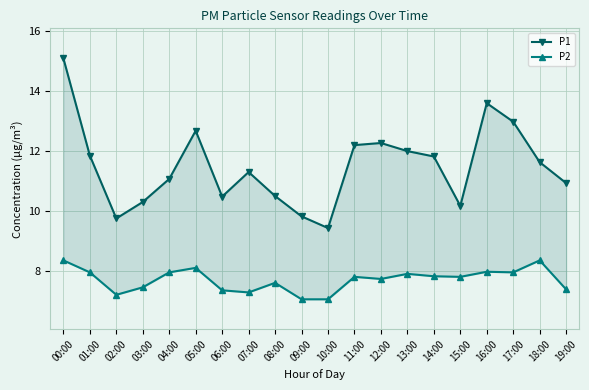

What is the difference between the highest and lowest values at 03:00?

2.9